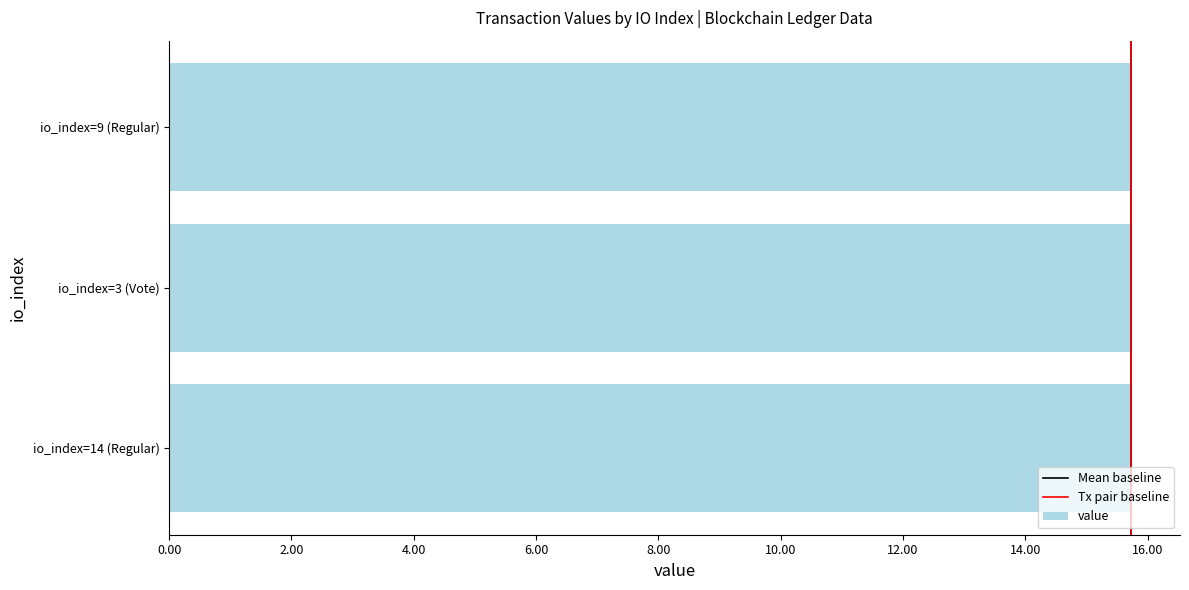

At which category does the chart reach its peak across all series?

io_index=14 (Regular)